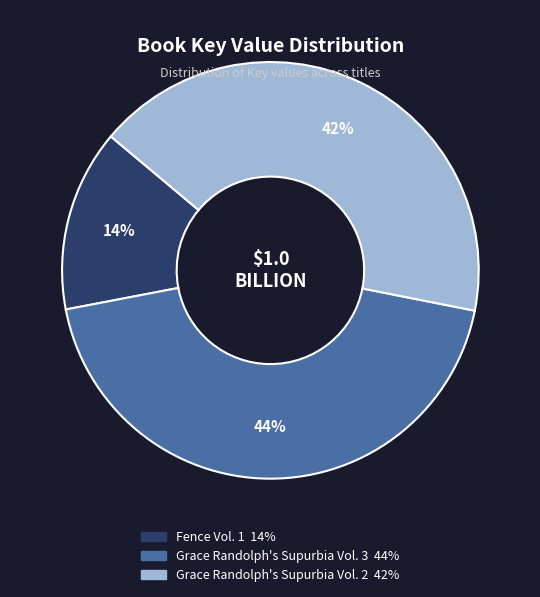

To the nearest percent, what is the average slice percentage?

33%